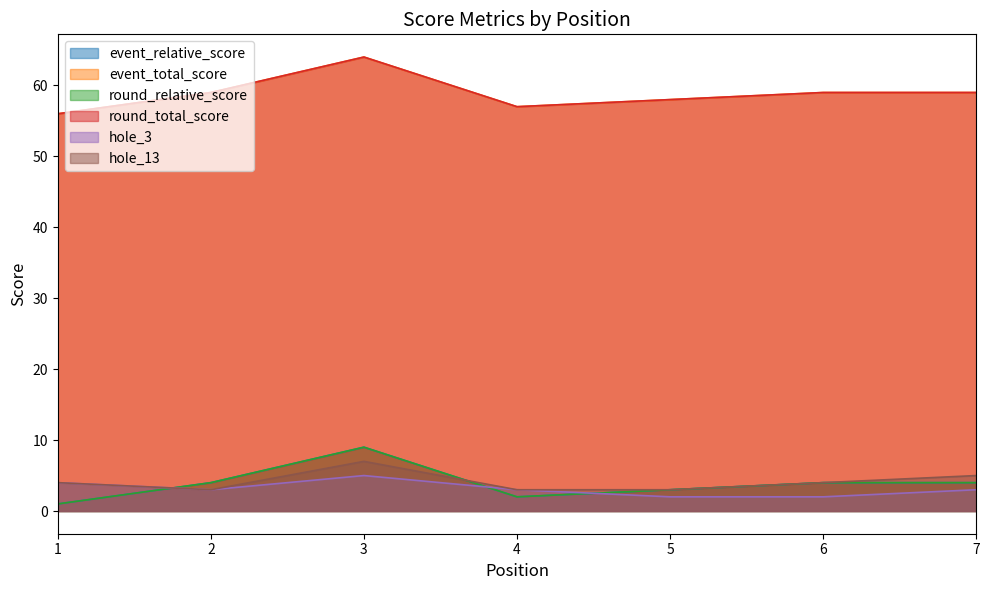

Is it true that round_relative_score equals 2 at 2?

False